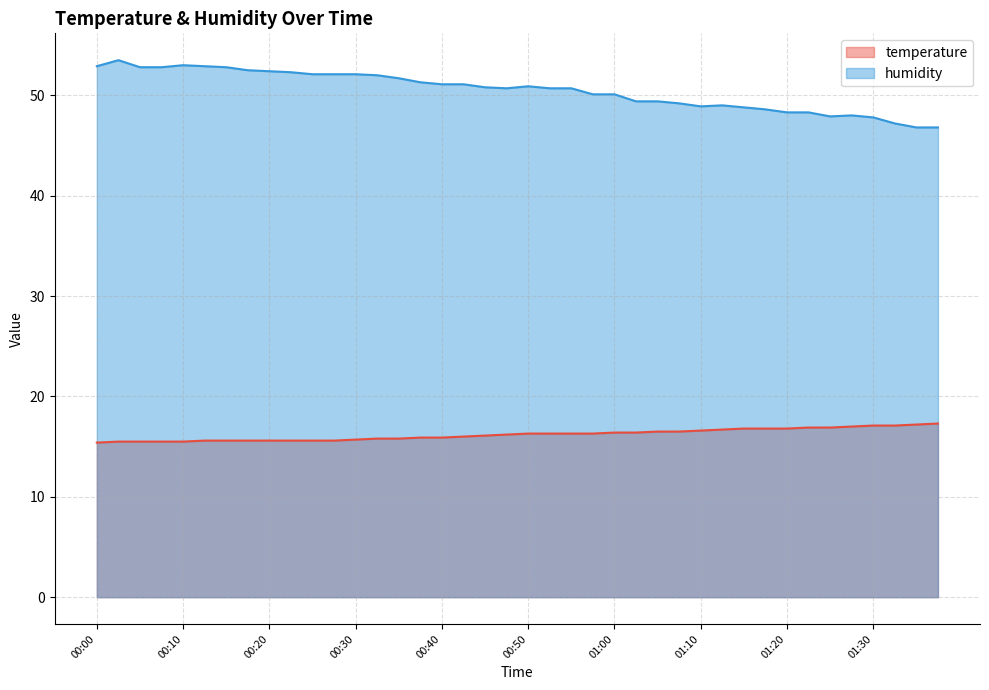

What is the label of the 11th point from the right?

01:12